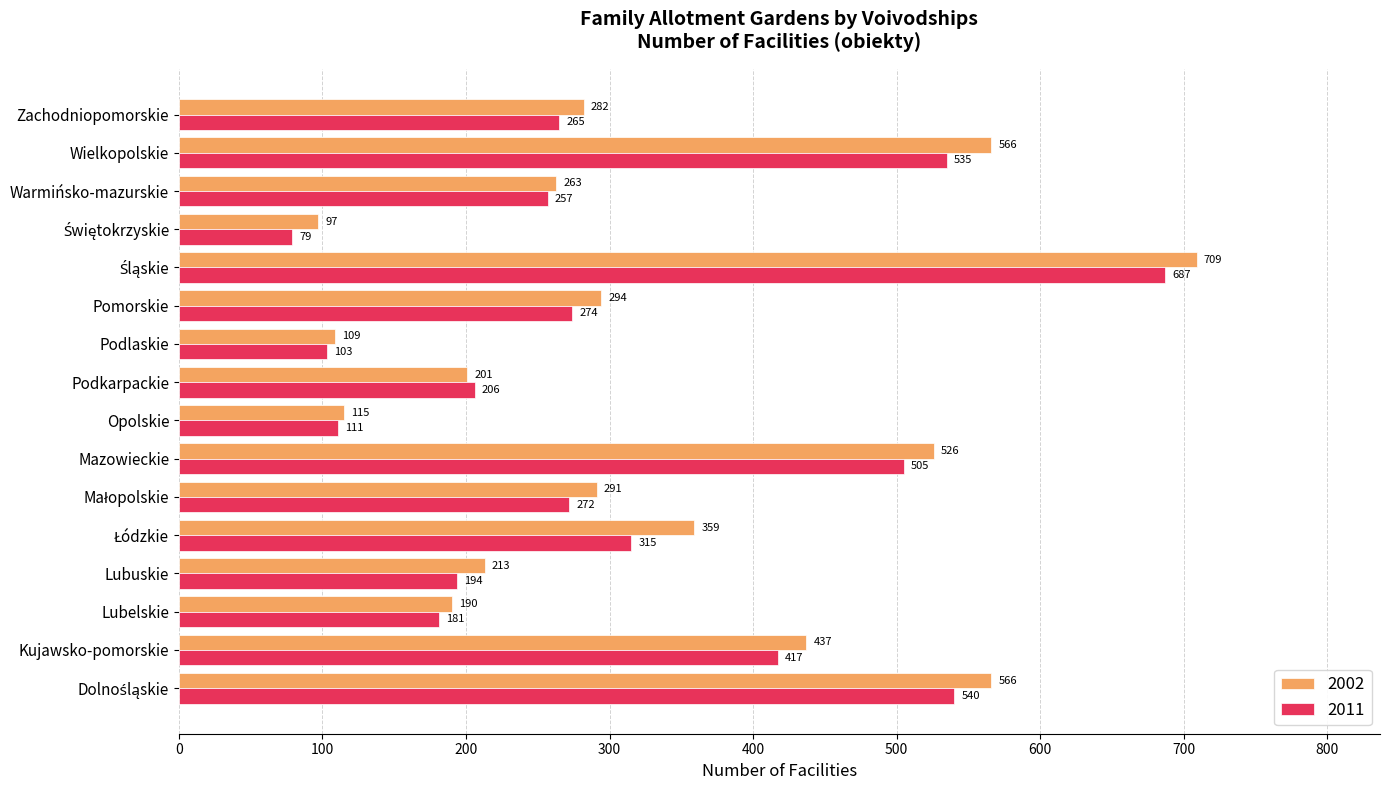

The 2002 series shows 201 at Podkarpackie. True or false?

True